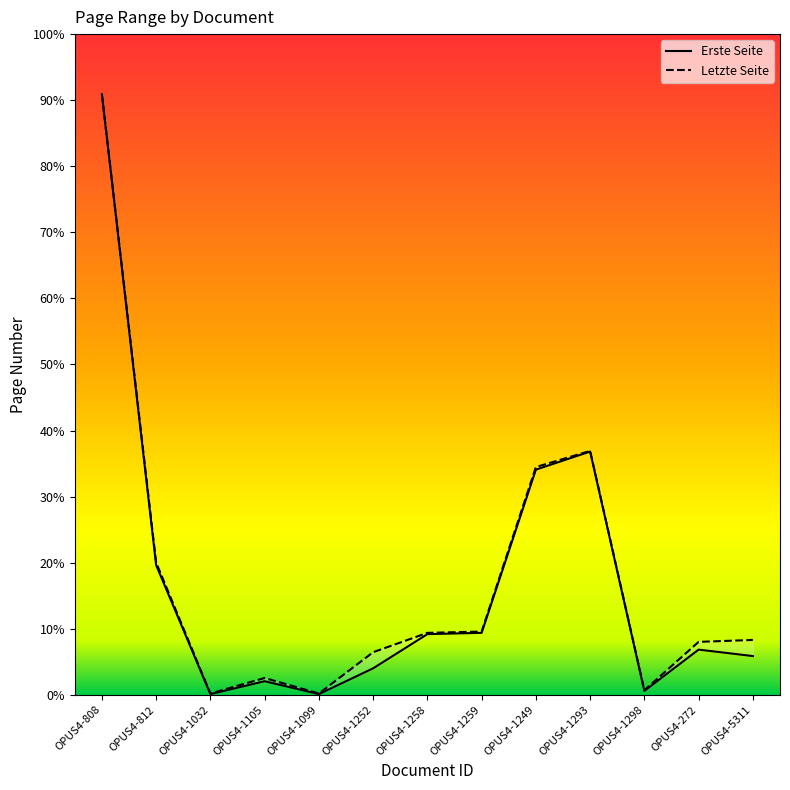

What is the lowest value of the Erste Seite series?

1